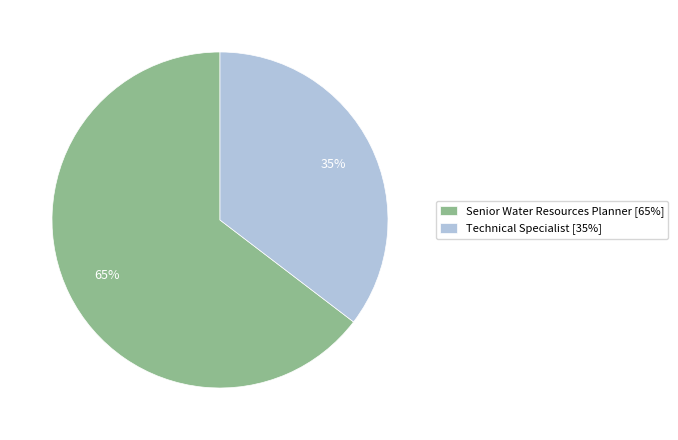

Rank the categories by value from lowest to highest.

Technical Specialist, Senior Water Resources Planner